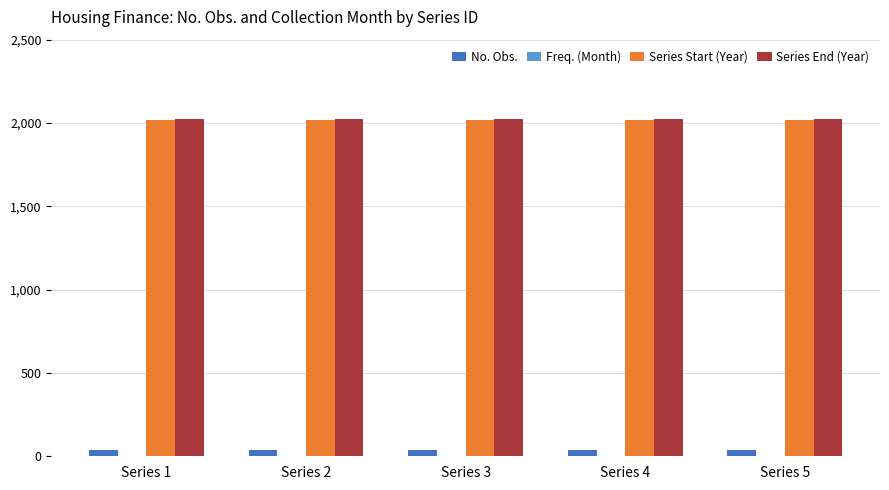

The value of Series Start (Year) at Series 5 is 3411. True or false?

False